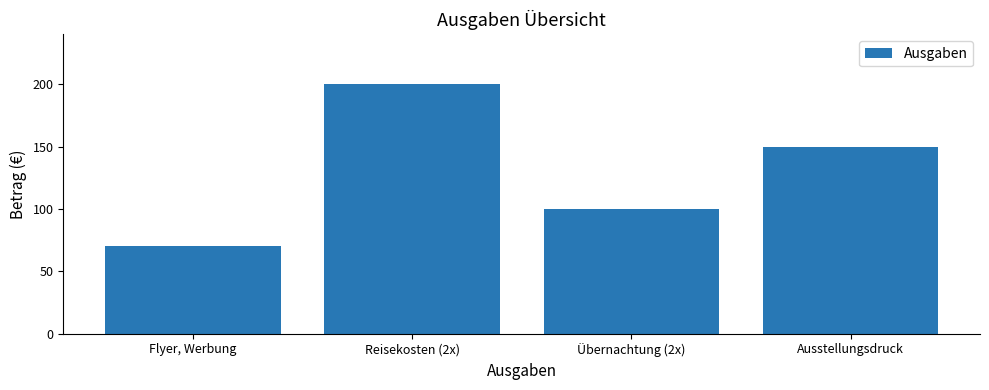

Reading right to left, extract all data points from this chart.

150	100	200	70